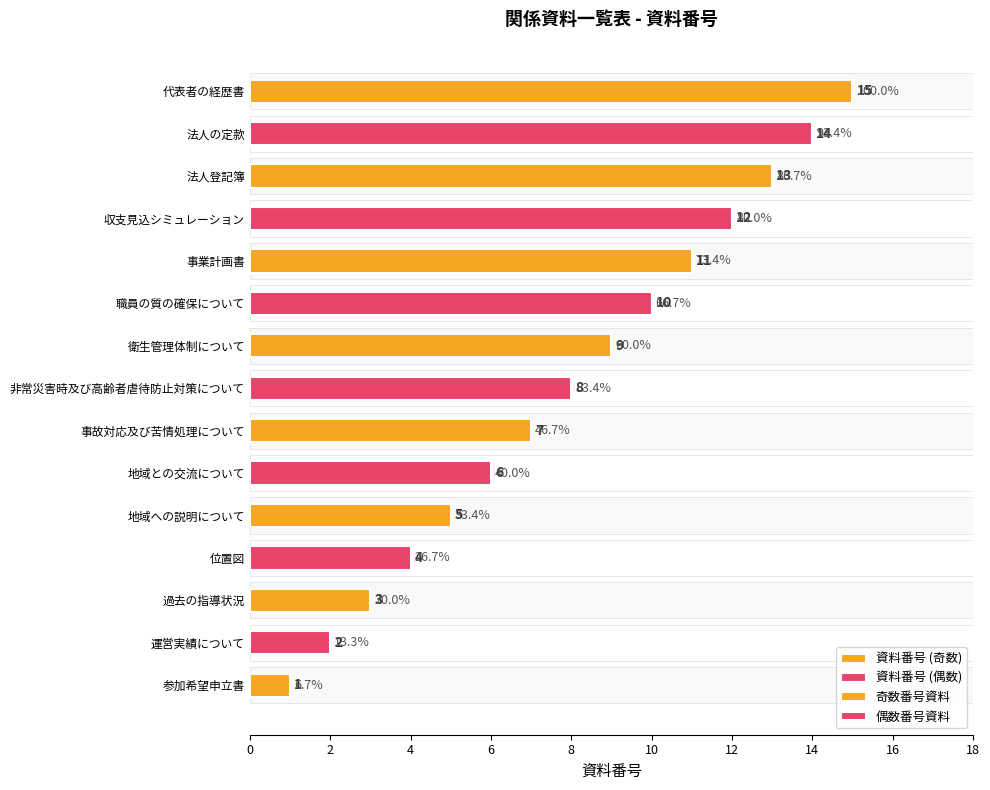

How many bars are there in total?

15